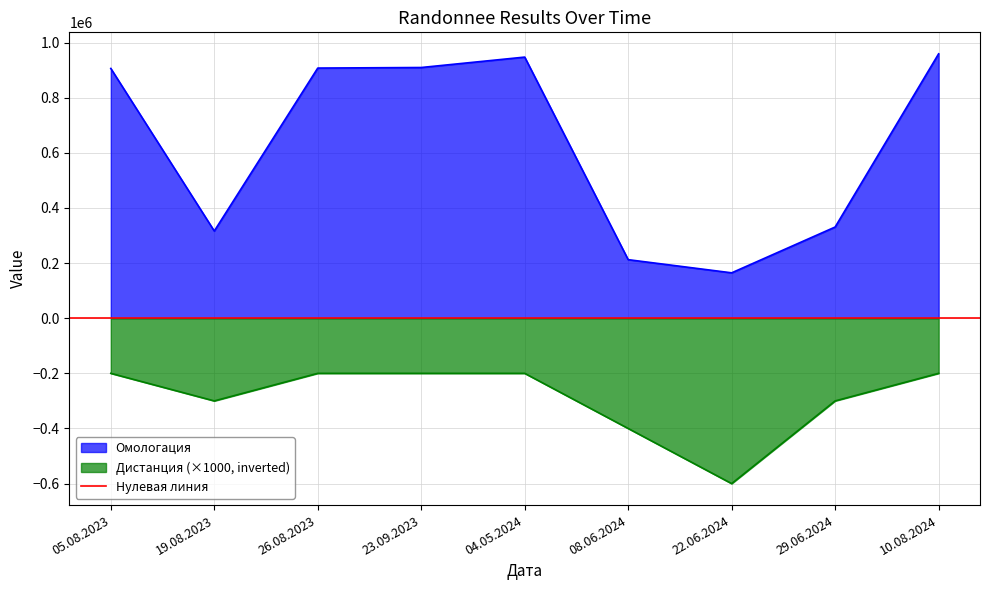

What position from the right is 19.08.2023?

8